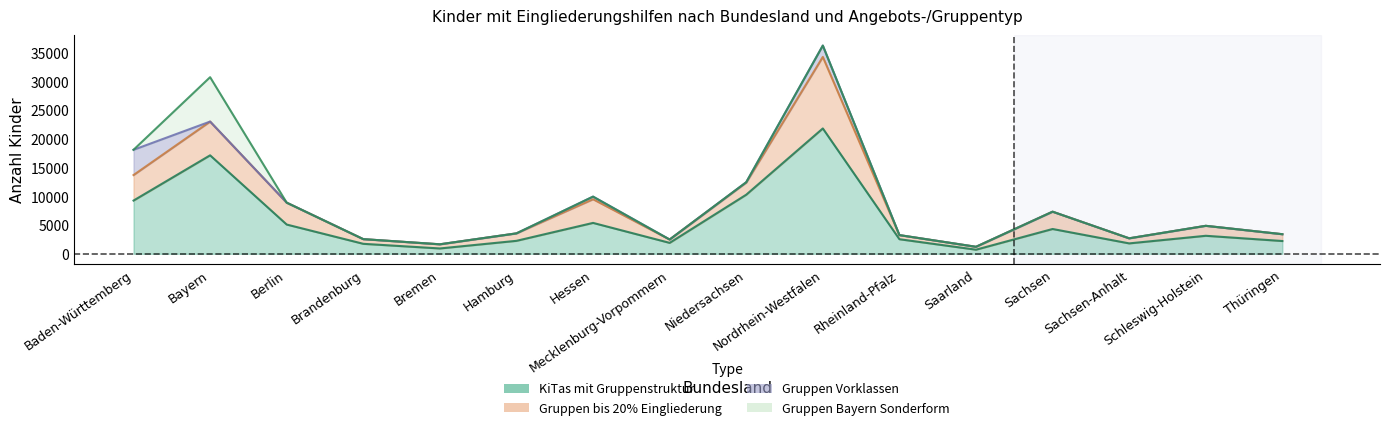

At which category does the chart reach its peak across all series?

Nordrhein-Westfalen